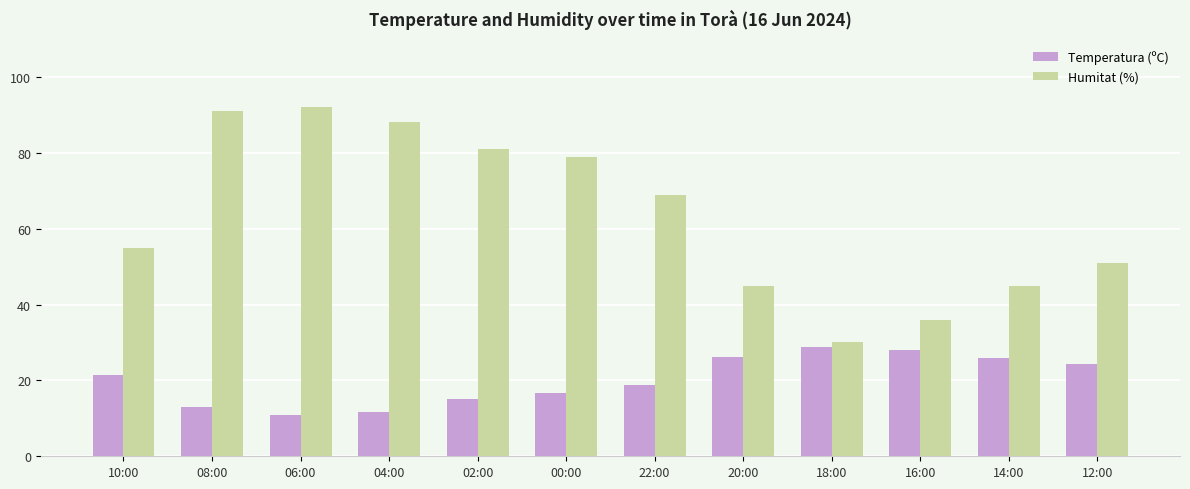

What are all the series names shown in the legend?

Temperatura (ºC), Humitat (%)